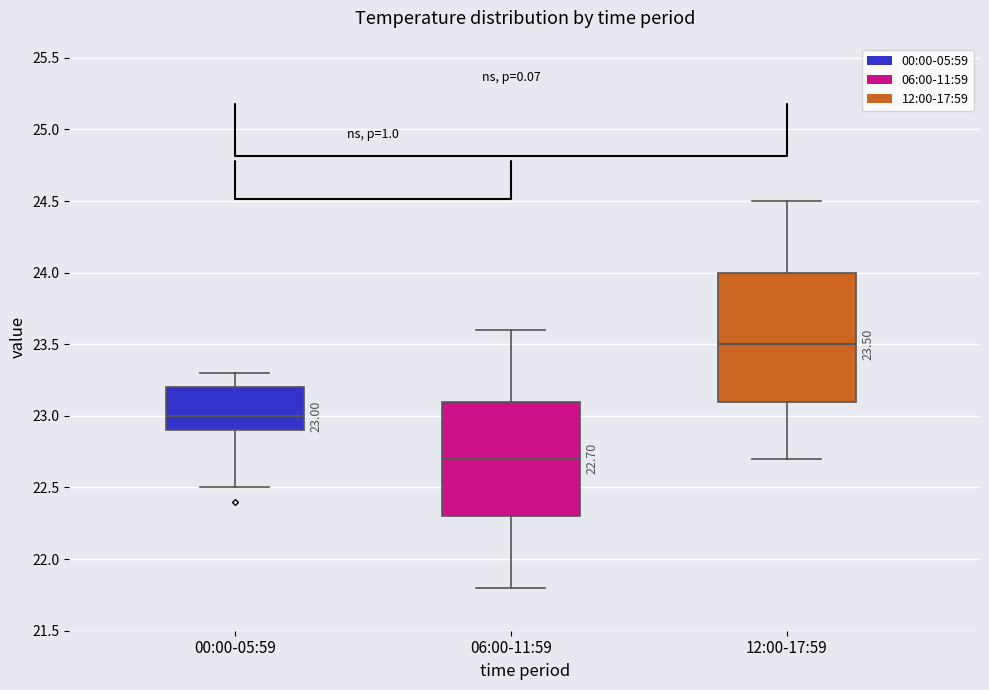

Which box's median line is the lowest?

06:00-11:59